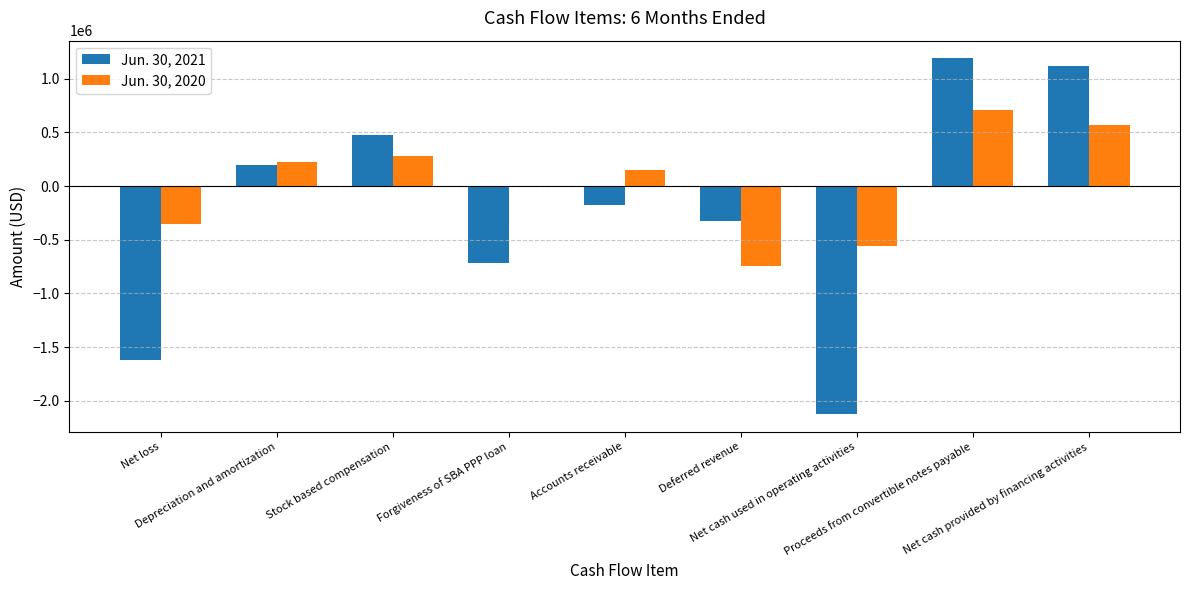

Which series has the largest total across all categories?

Jun. 30, 2020